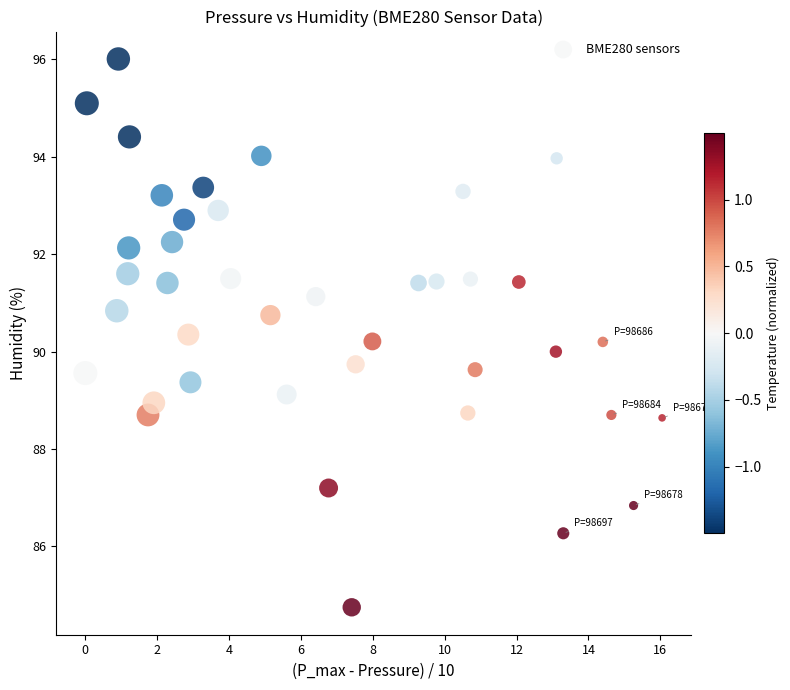

What is the range of X values (max minus min)?

16.1